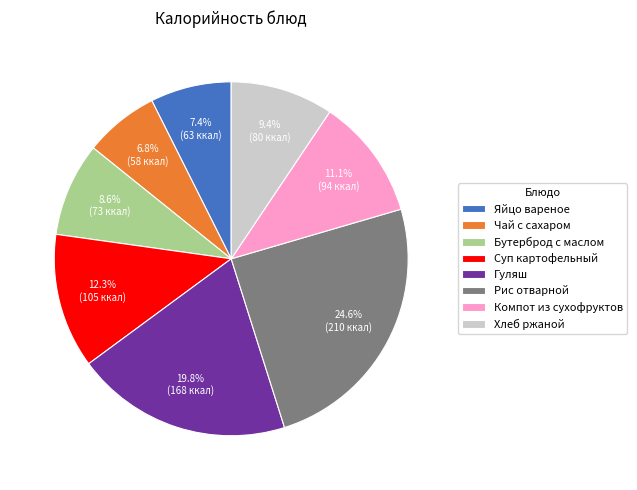

What percentage is the Компот из сухофруктов slice, to the nearest percent?

11%